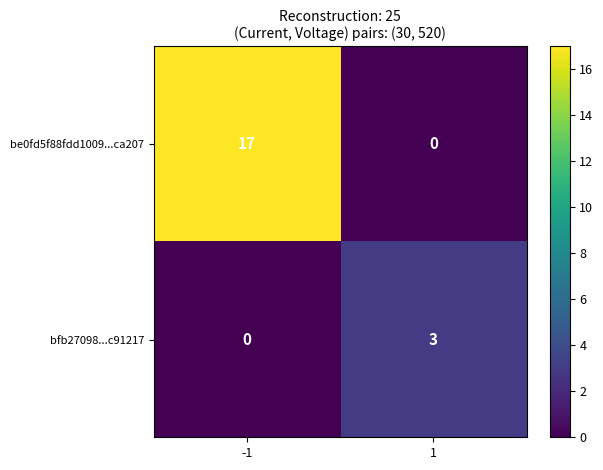

At 1, list the series in order from largest to smallest.

bfb27098...c91217, be0fd5f88fdd1009...ca207